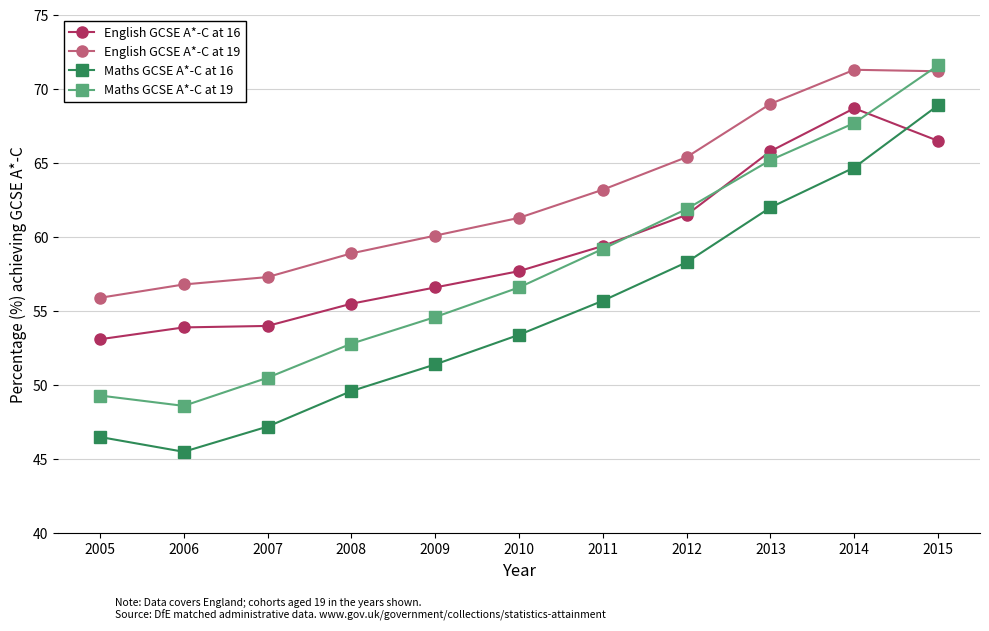

What is the difference between the Maths GCSE A*-C at 19 values at 2005 and 2007?

1.2